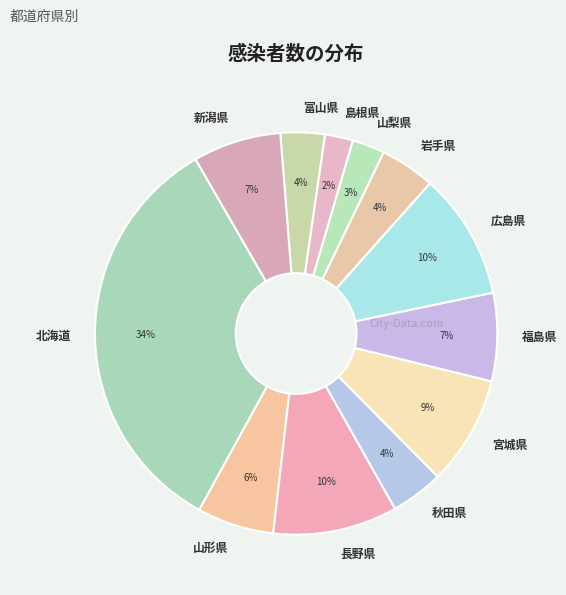

Which slice is the largest?

北海道